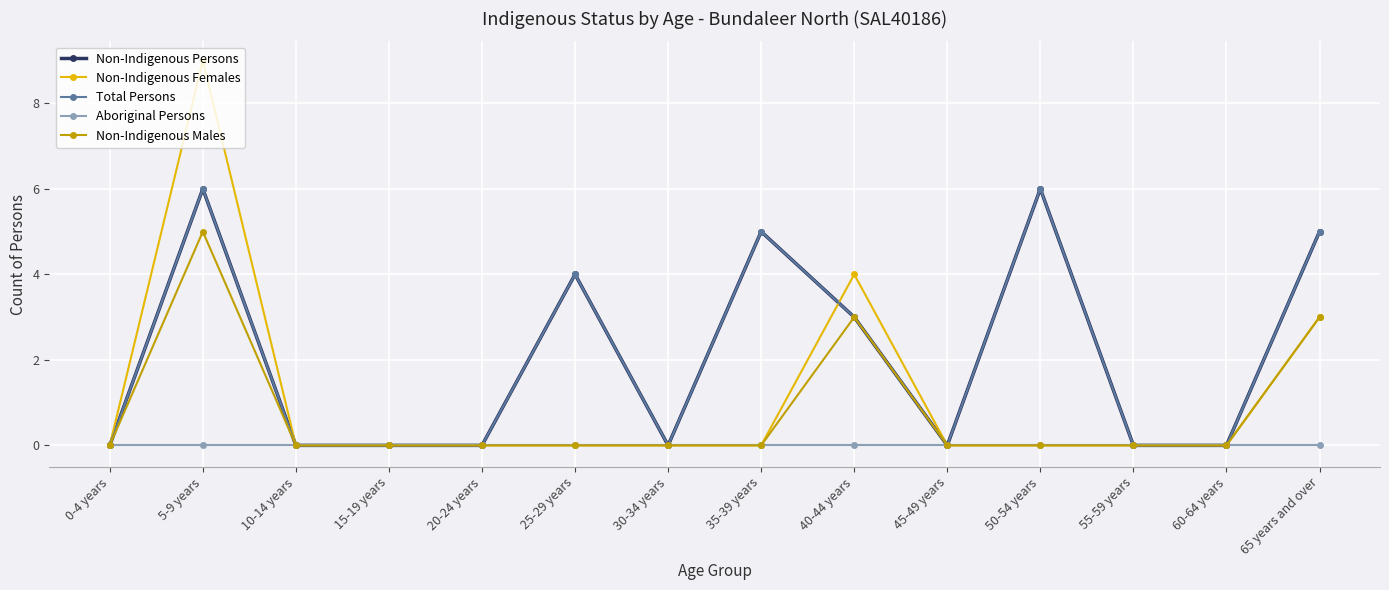

Is it true that Non-Indigenous Males equals -2 at 20-24 years?

False